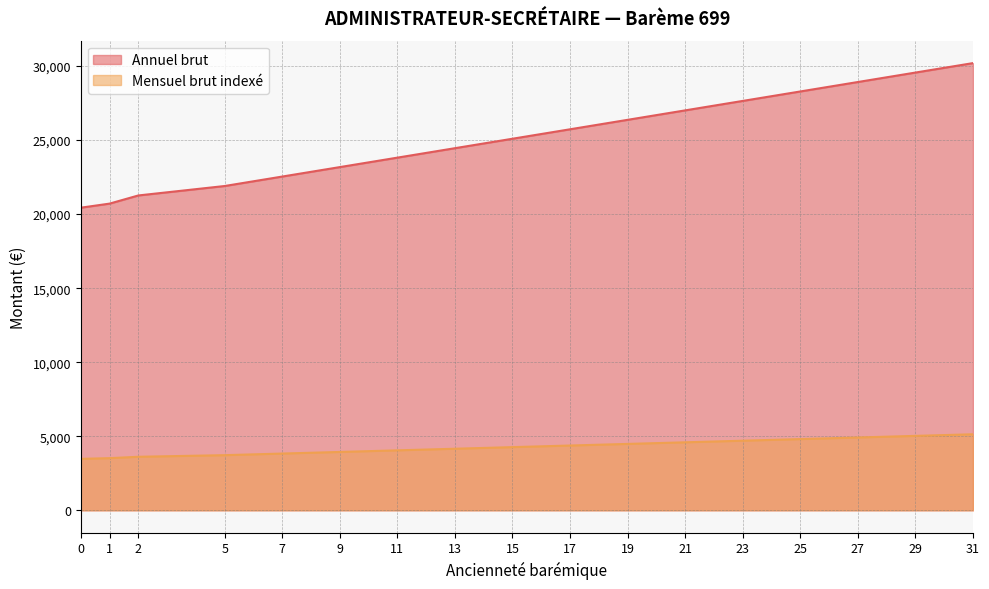

Rank the series by their average value, from highest to lowest.

Annuel brut, Mensuel brut indexé